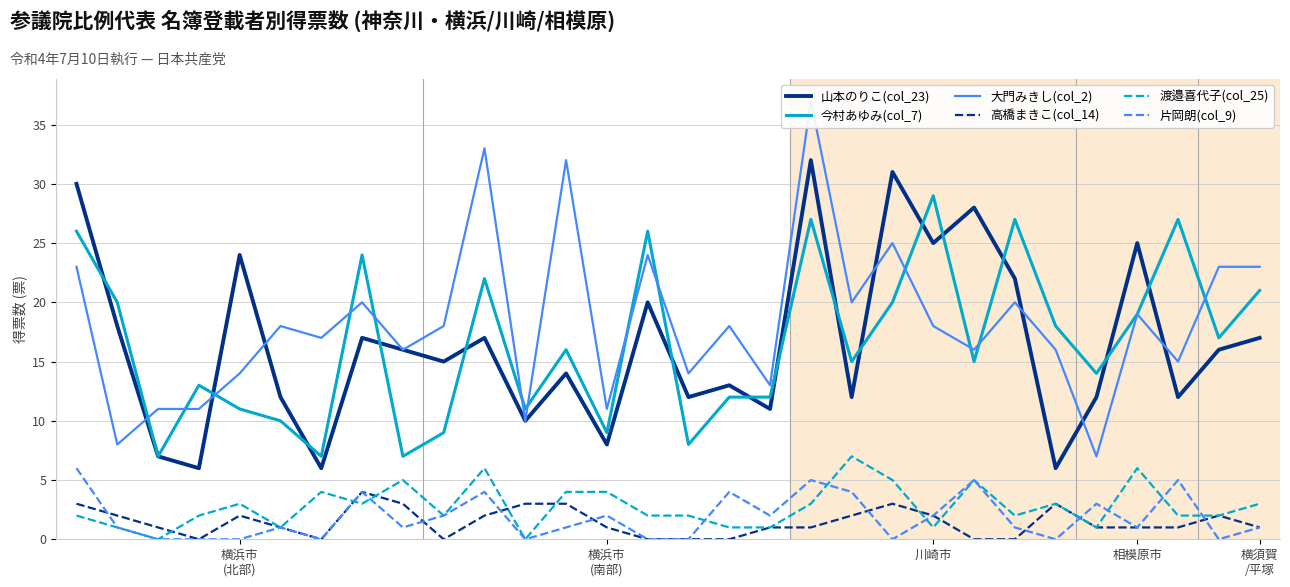

Is it true that 今村あゆみ(col_7) equals 7 at 6?

True